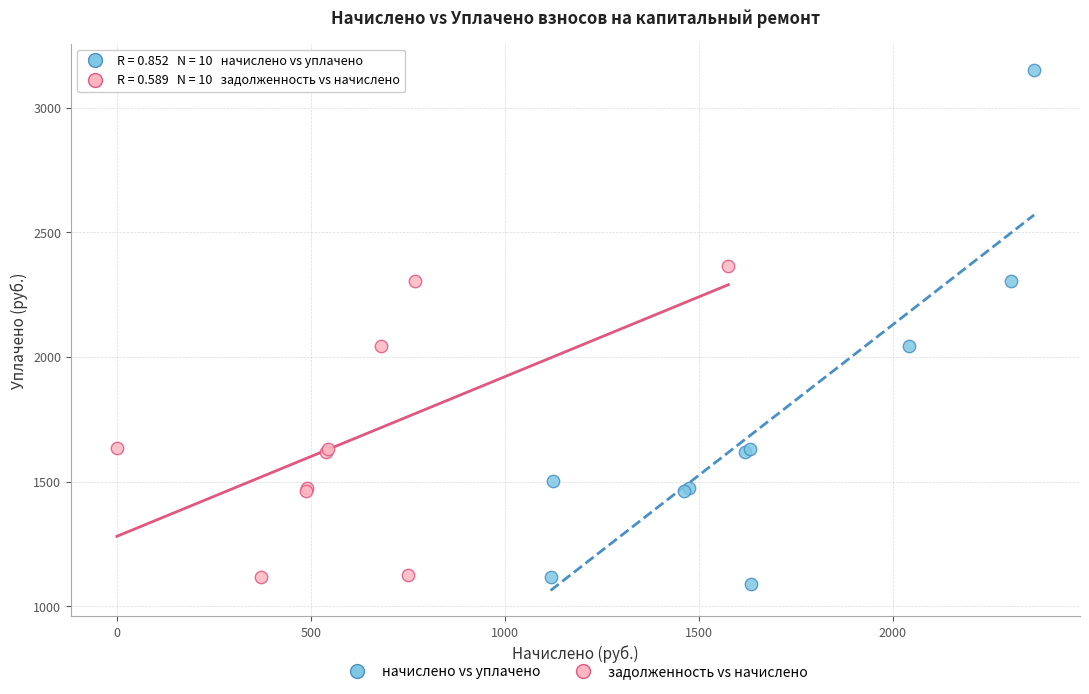

Which series contains the highest Y value?

начислено vs уплачено